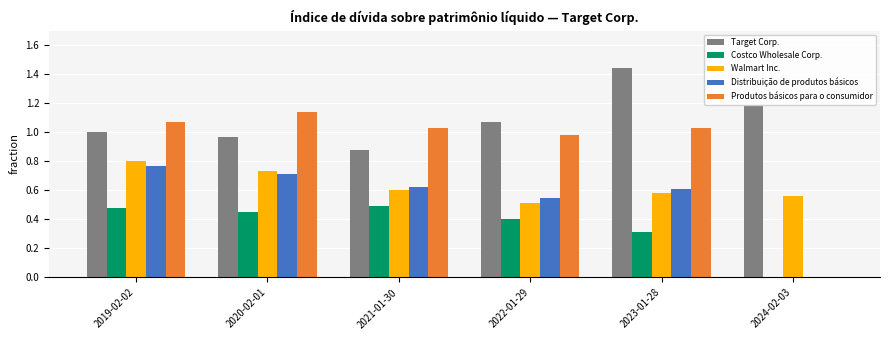

Is it true that Walmart Inc. equals 1.3 at 2020-02-01?

False